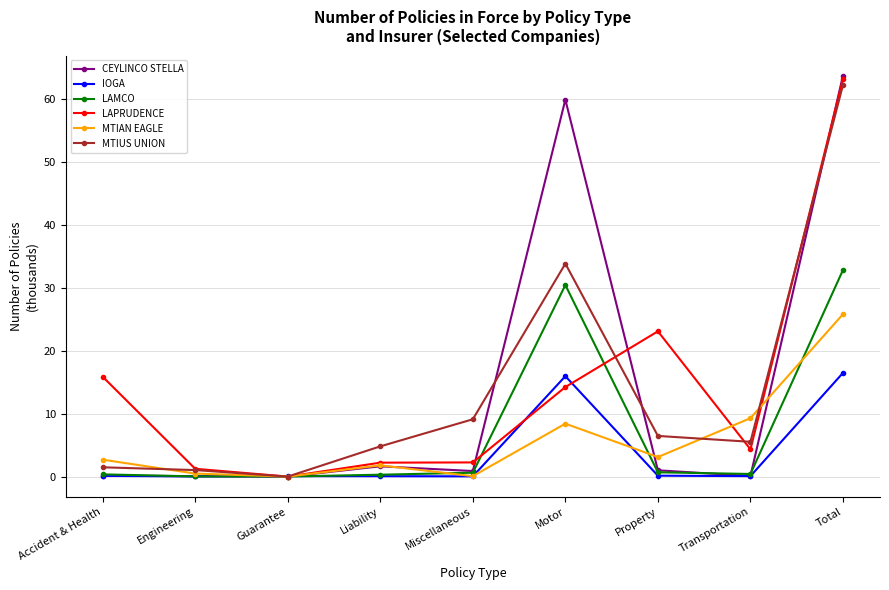

What are all the series names shown in the legend?

CEYLINCO STELLA, IOGA, LAMCO, LAPRUDENCE, MTIAN EAGLE, MTIUS UNION